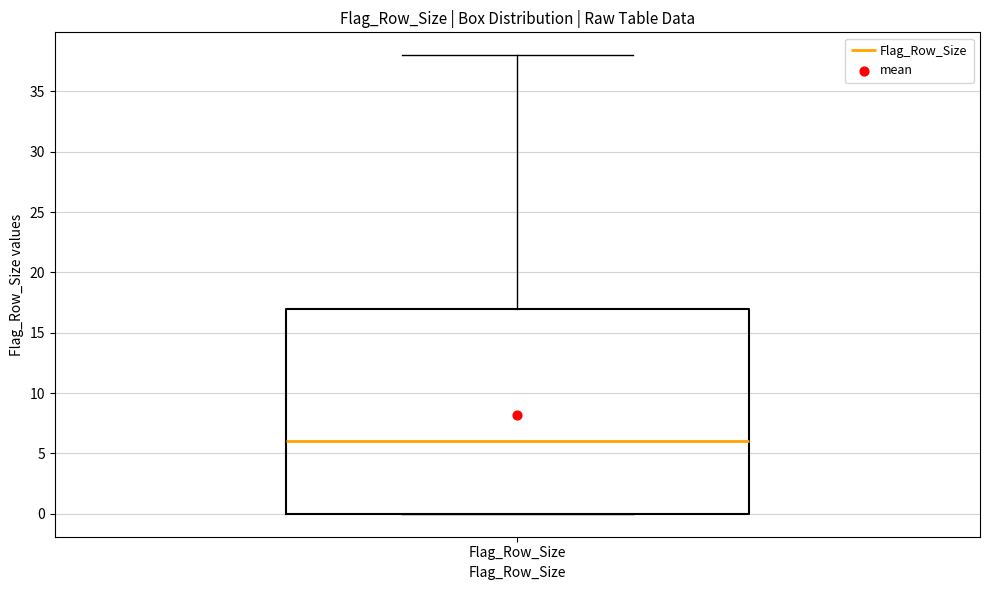

Where is the lower edge of the box for Flag_Row_Size on the y-axis? The values are not printed on the chart, so give them approximately, as read against the axis.

0